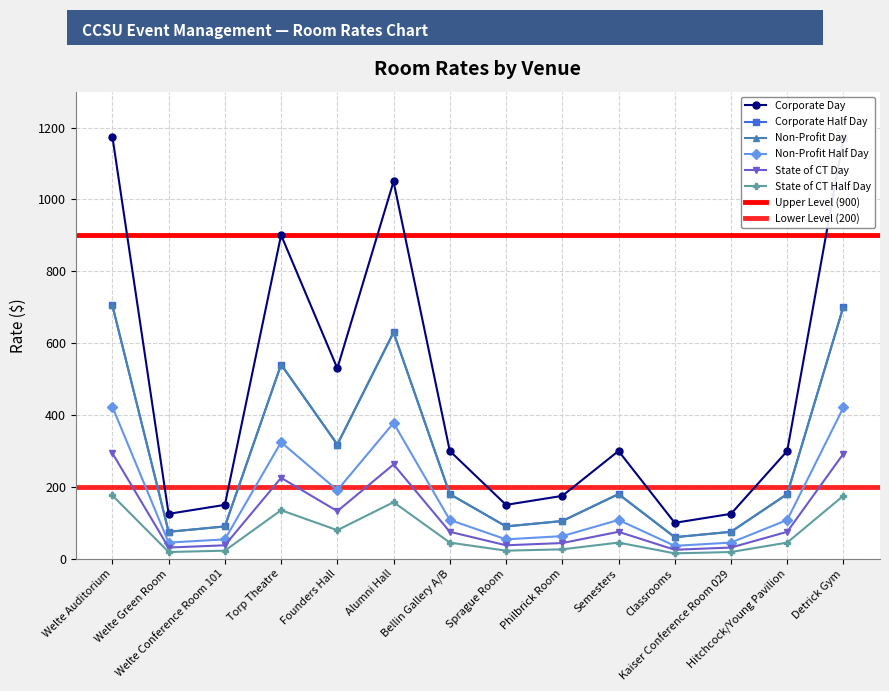

List the labels in order of Non-Profit Half Day value, smallest first.

Classrooms, Welte Green Room, Kaiser Conference Room 029, Welte Conference Room 101, Sprague Room, Philbrick Room, Bellin Gallery A/B, Semesters, Hitchcock/Young Pavilion, Founders Hall, Torp Theatre, Alumni Hall, Detrick Gym, Welte Auditorium